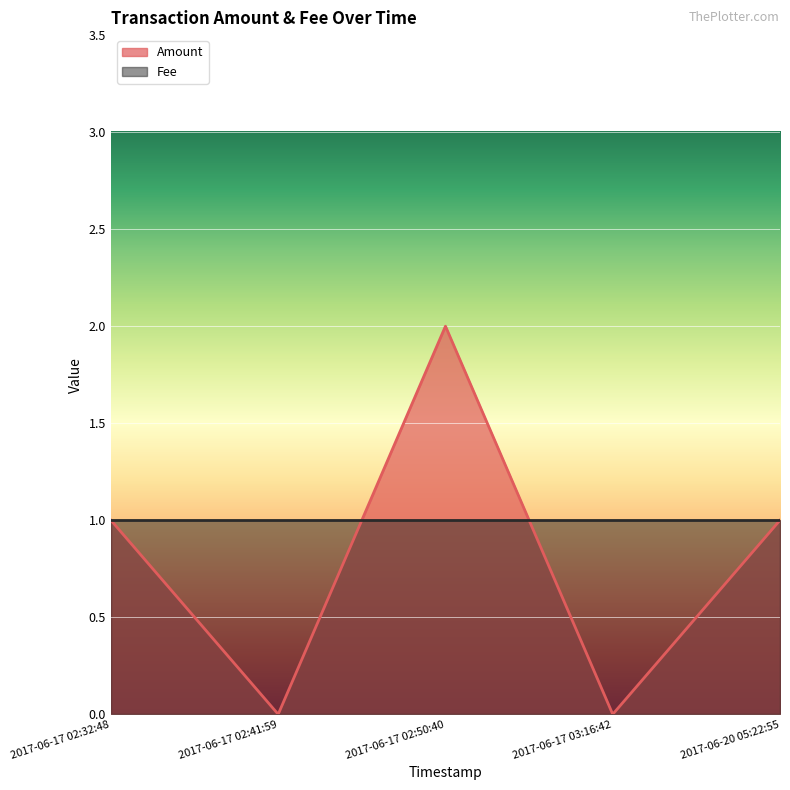

List the labels in order of value, largest first.

2017-06-17 02:50:40, 2017-06-17 02:32:48, 2017-06-20 05:22:55, 2017-06-17 02:41:59, 2017-06-17 03:16:42